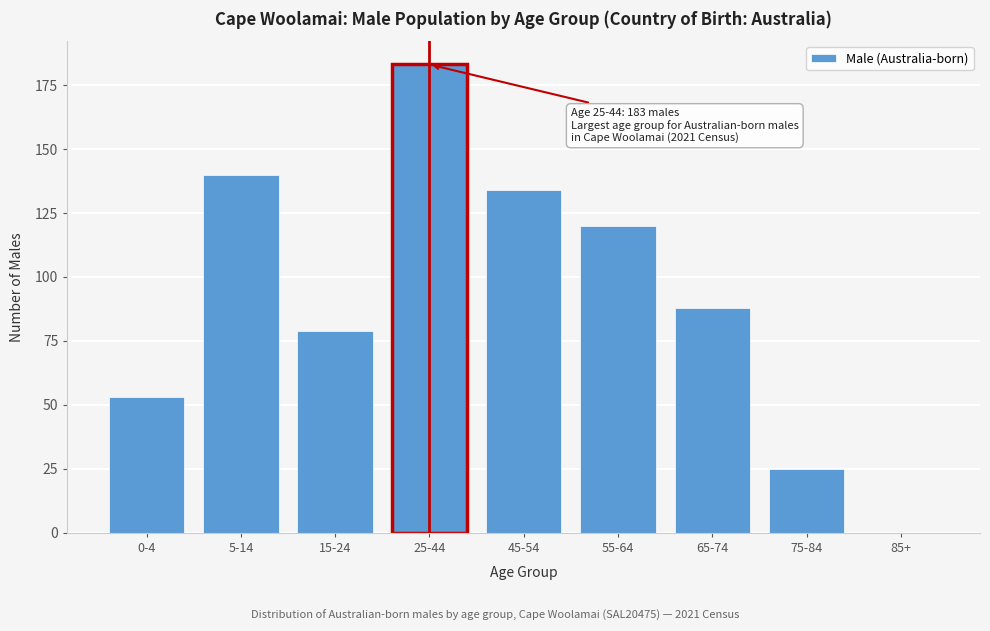

Which has a higher value, 75-84 or 85+?

75-84